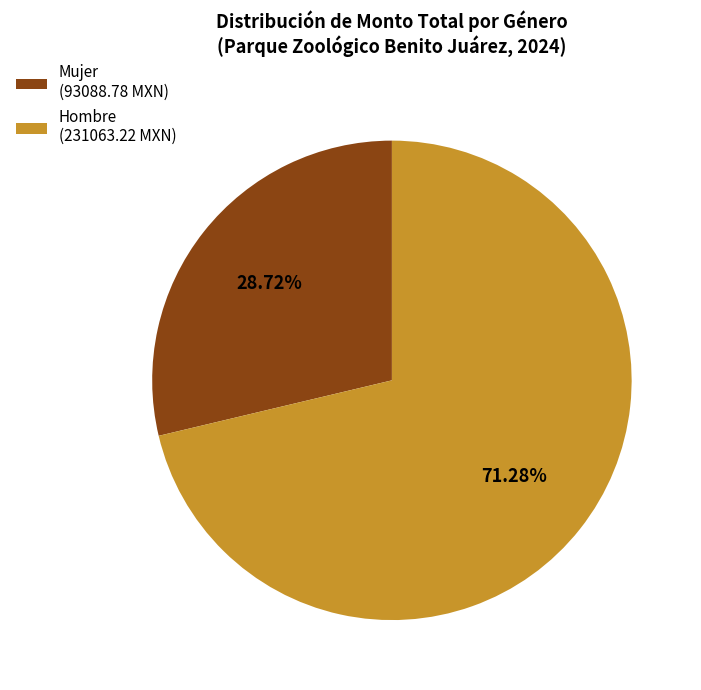

Rank the categories by value from highest to lowest.

Hombre (231063.22 MXN), Mujer (93088.78 MXN)